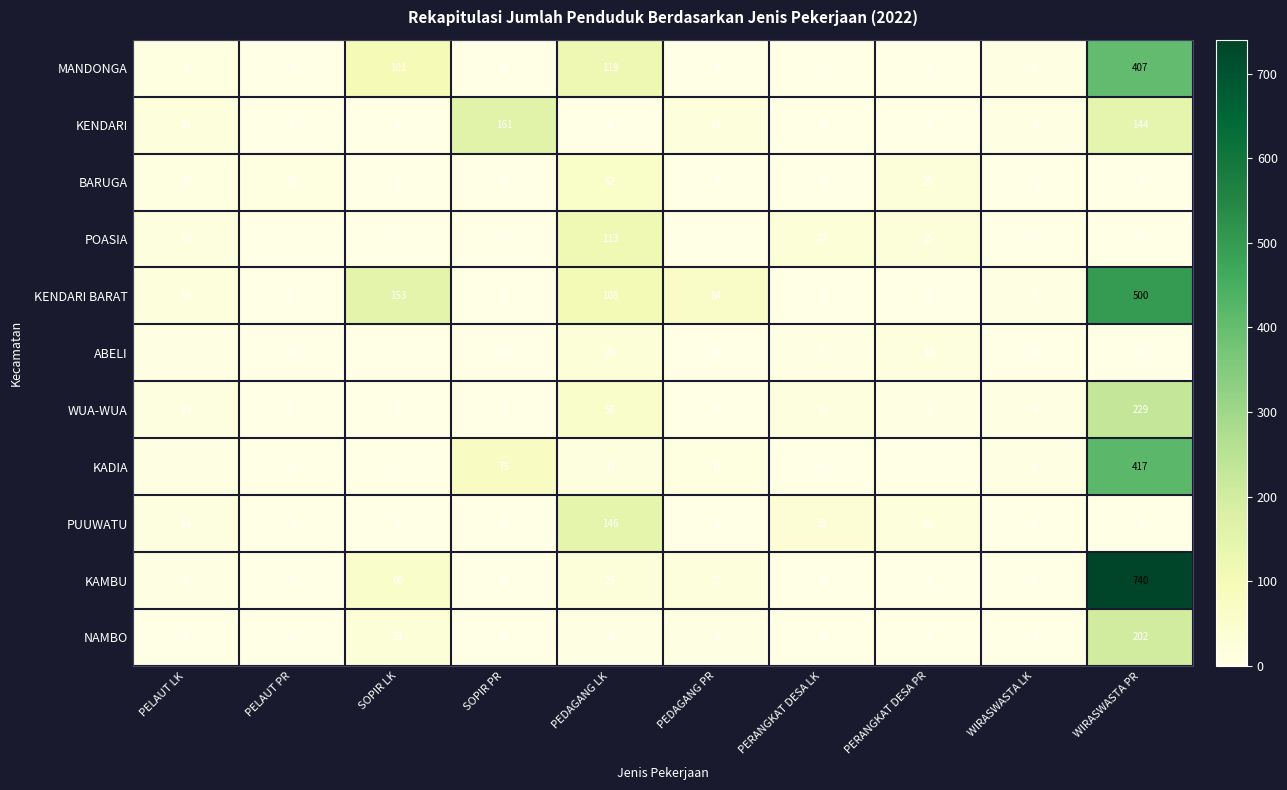

How many positive values does the POASIA series have?

6